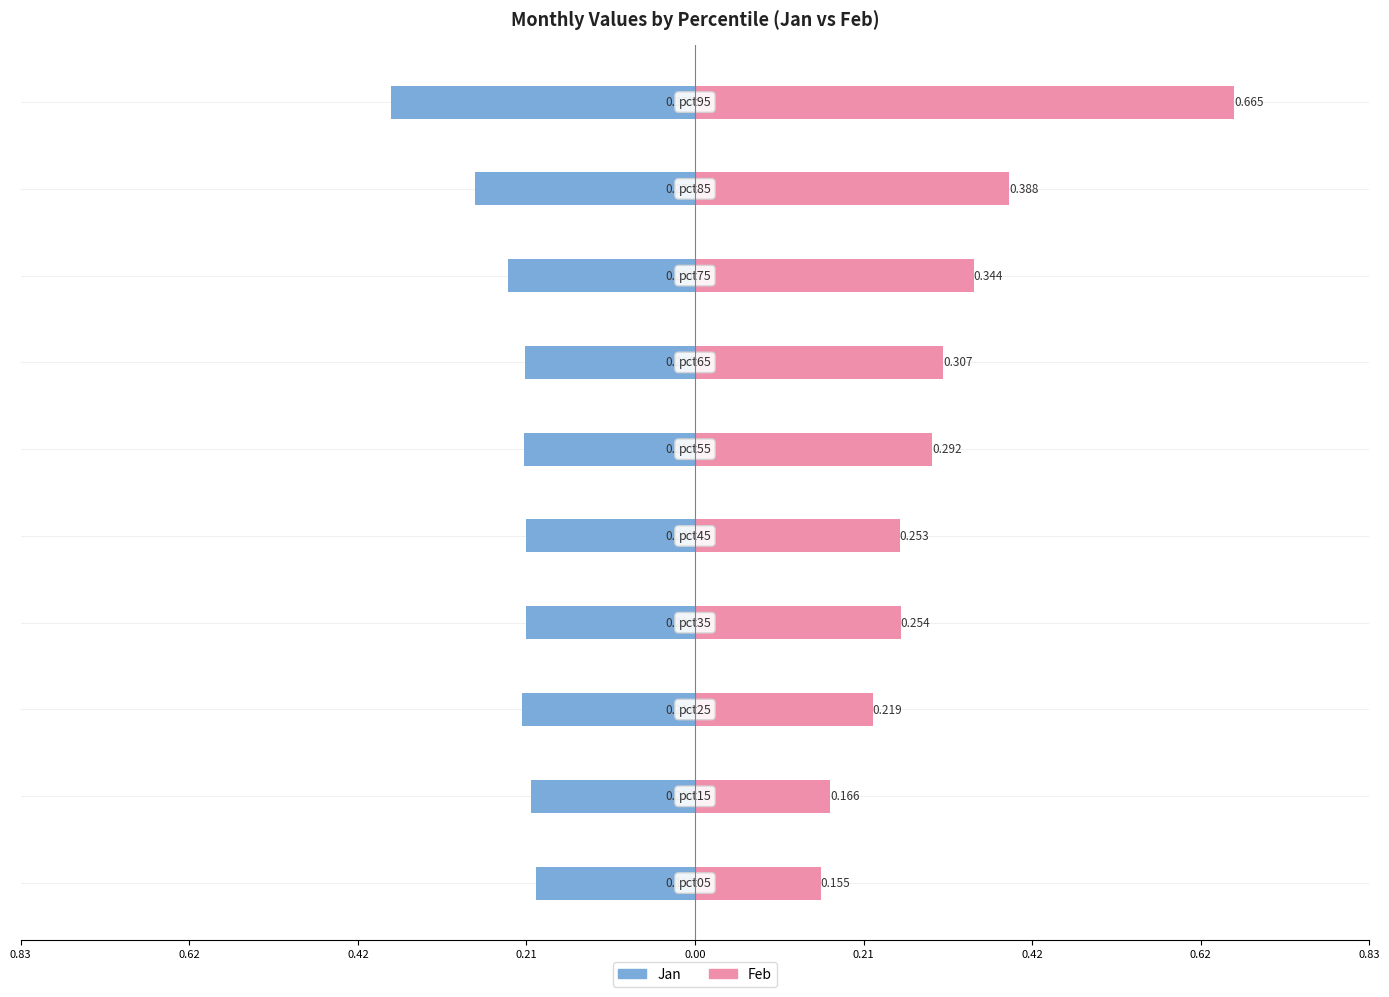

Reading left to right, extract all data points from this chart.

Jan: -0.2	-0.2	-0.2	-0.2	-0.2	-0.2	-0.2	-0.2	-0.3	-0.4
Feb: 0.2	0.2	0.2	0.3	0.3	0.3	0.3	0.3	0.4	0.7